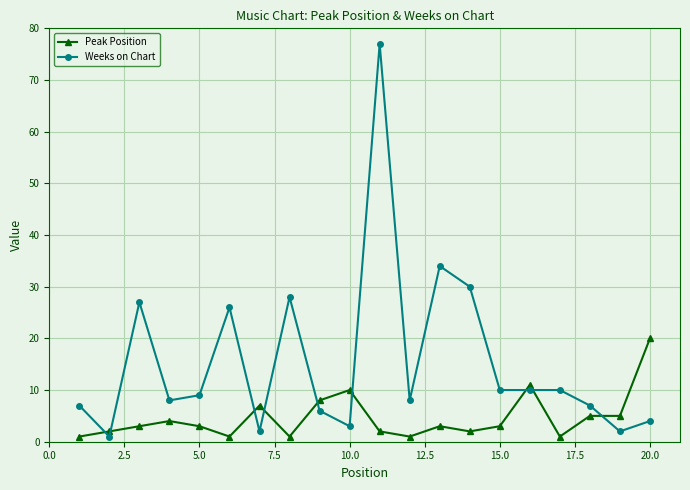

Reading left to right, extract all data points from this chart.

Peak Position: 1	2	3	4	3	1	7	1	8	10	2	1	3	2	3	11	1	5	5	20
Weeks on Chart: 7	1	27	8	9	26	2	28	6	3	77	8	34	30	10	10	10	7	2	4